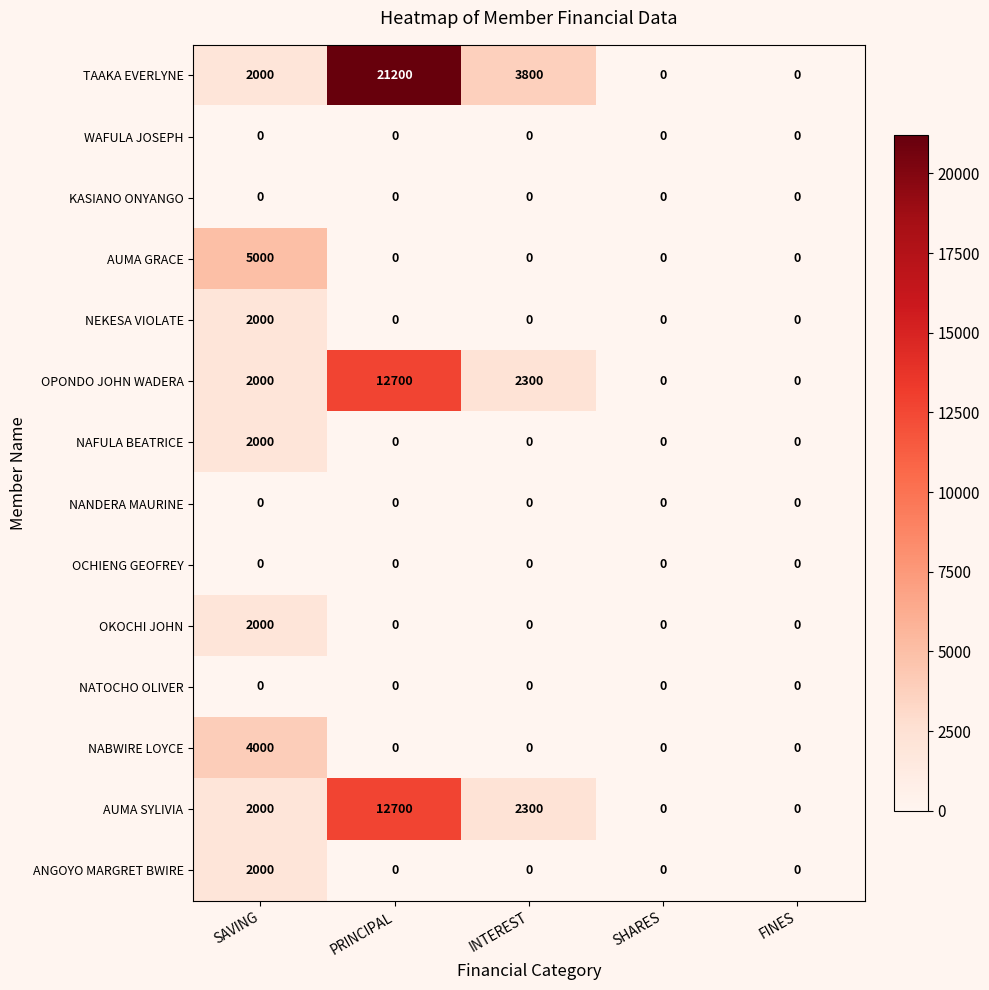

The value of OKOCHI JOHN at PRINCIPAL is 0. True or false?

True